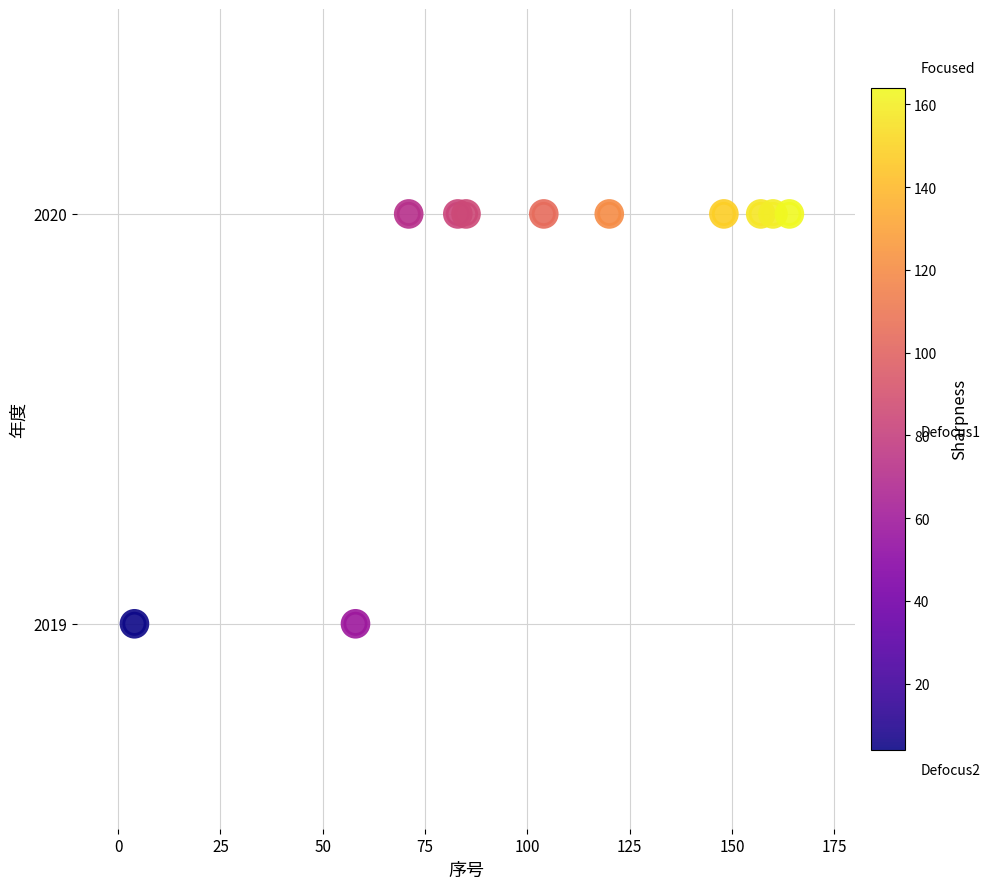

What is the range of X values (max minus min)?

160